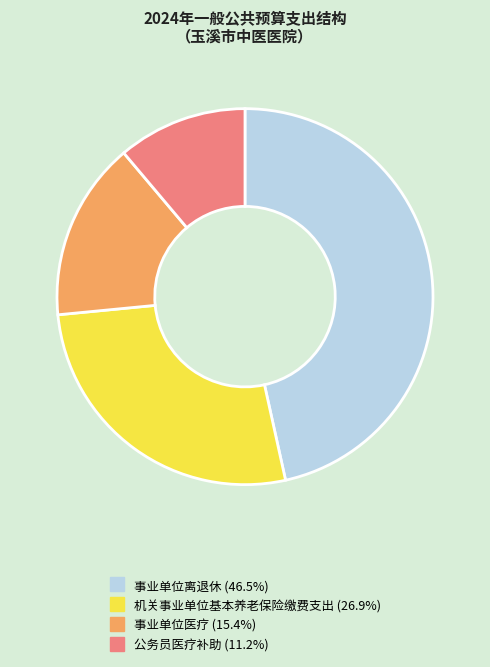

Is there any slice that represents more than half of the pie?

No